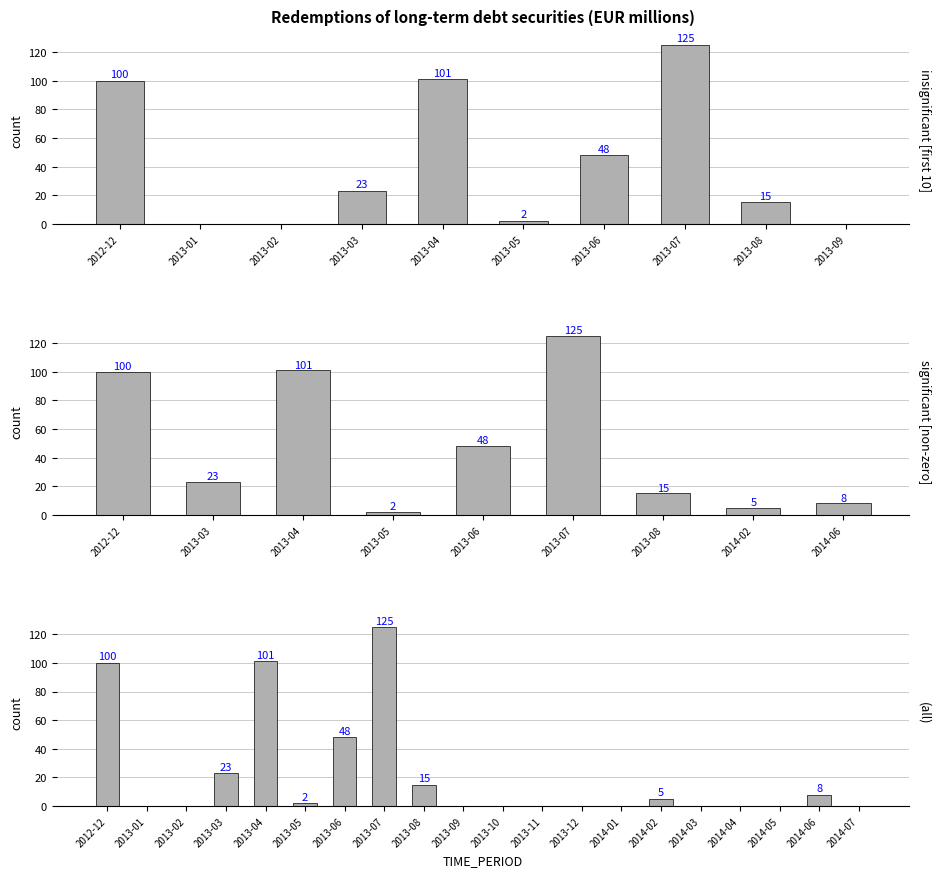

Rank the categories by value from highest to lowest.

2013-07, 2013-04, 2012-12, 2013-06, 2013-03, 2013-08, 2014-06, 2014-02, 2013-05, 2013-01, 2013-02, 2013-09, 2013-10, 2013-11, 2013-12, 2014-01, 2014-03, 2014-04, 2014-05, 2014-07